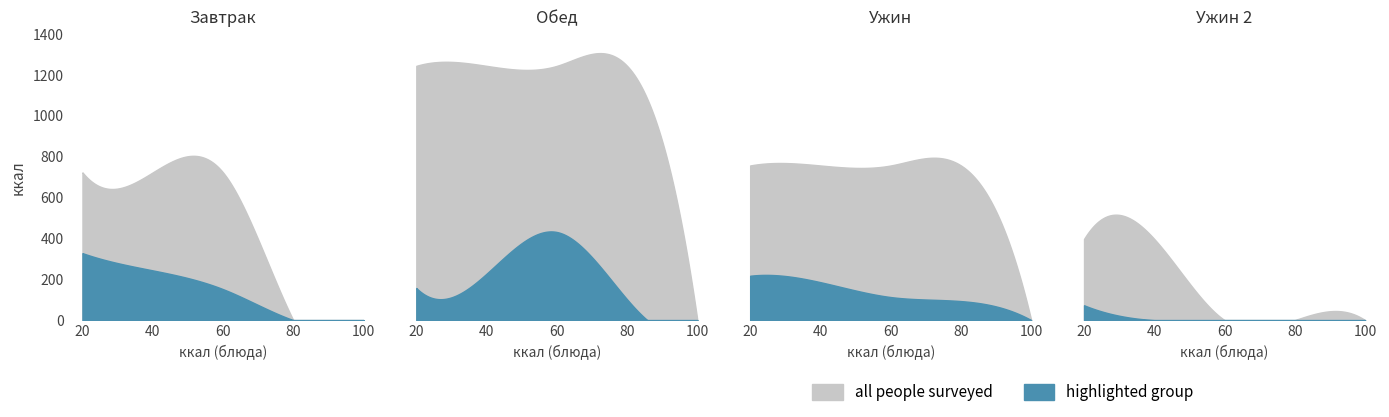

How many data points in highlighted group are above 416?

2